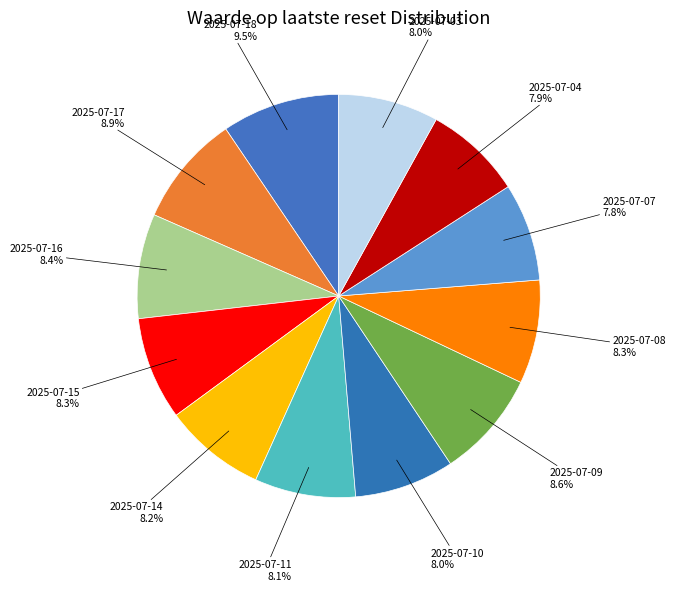

To the nearest percent, what portion does 2025-07-08 represent?

8%